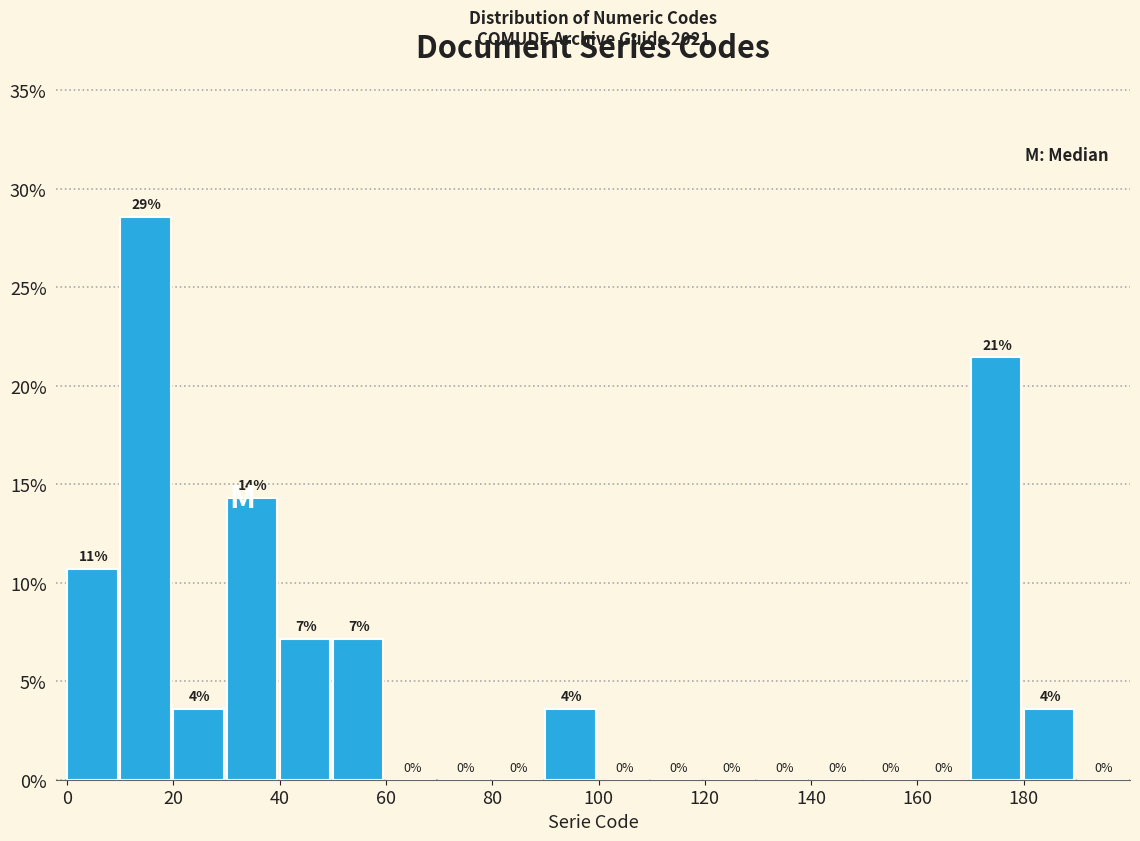

Which range on the x-axis has the tallest bar?

10 to 20